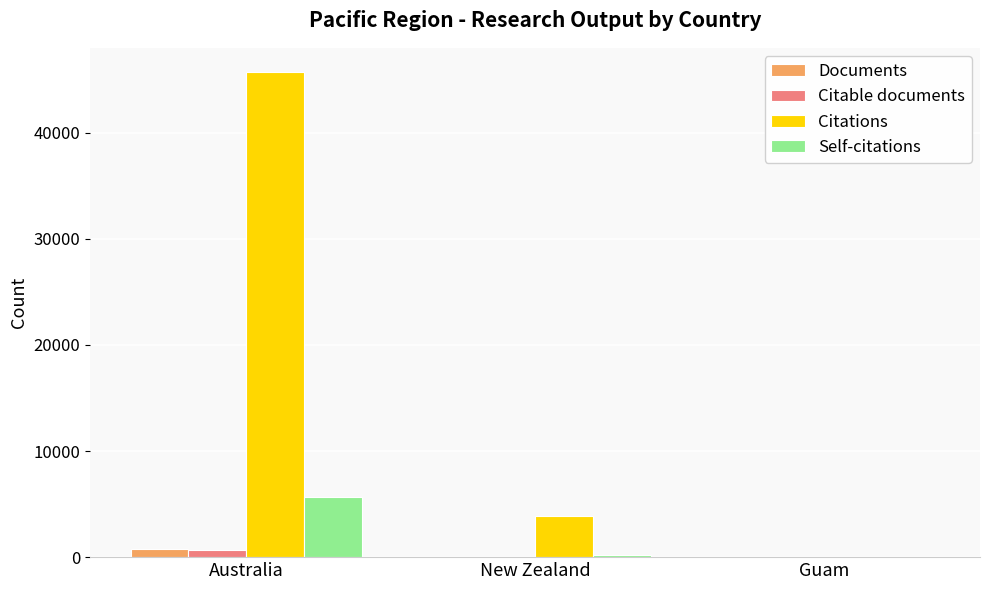

How many distinct data groups are displayed?

4